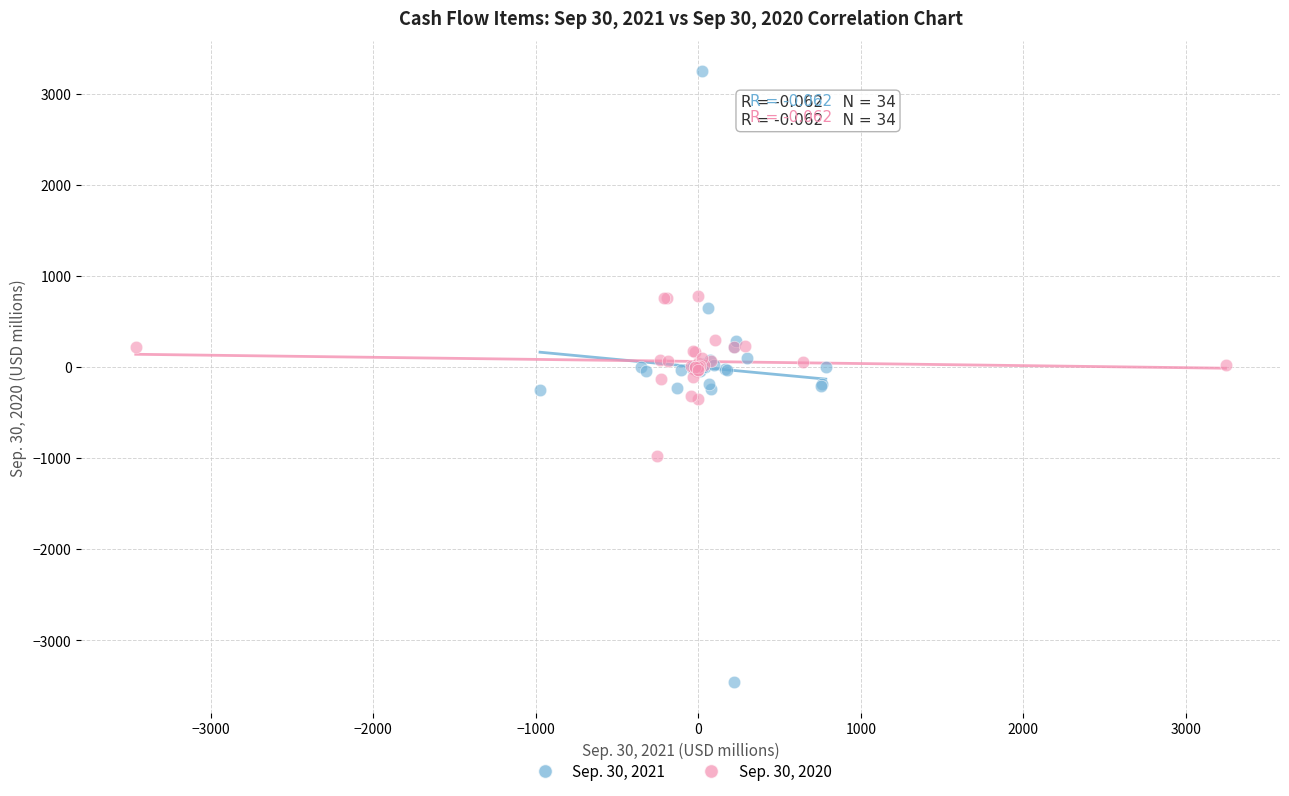

What are all the series names shown in the legend?

Sep. 30, 2021, Sep. 30, 2020